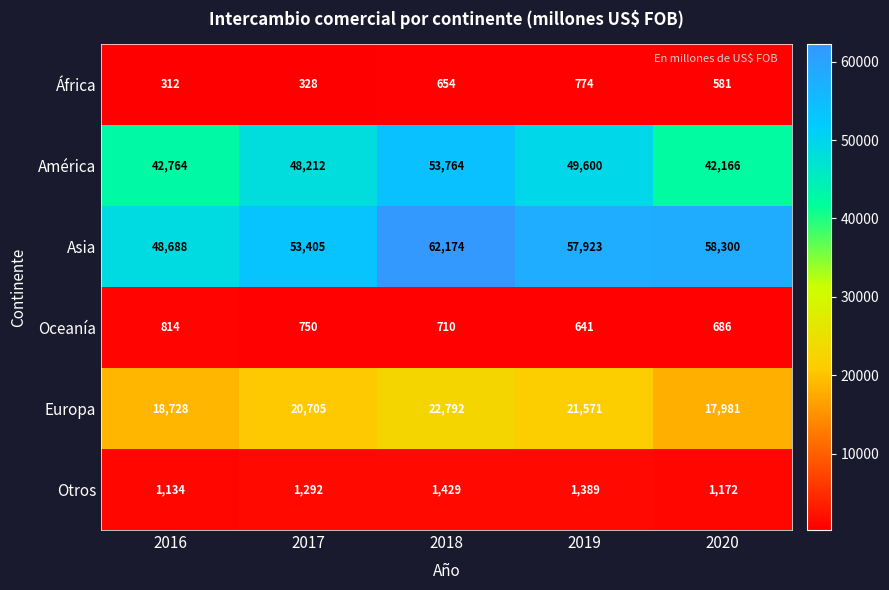

Is the value of América at 2017 greater than the value of Oceanía at 2019?

Yes